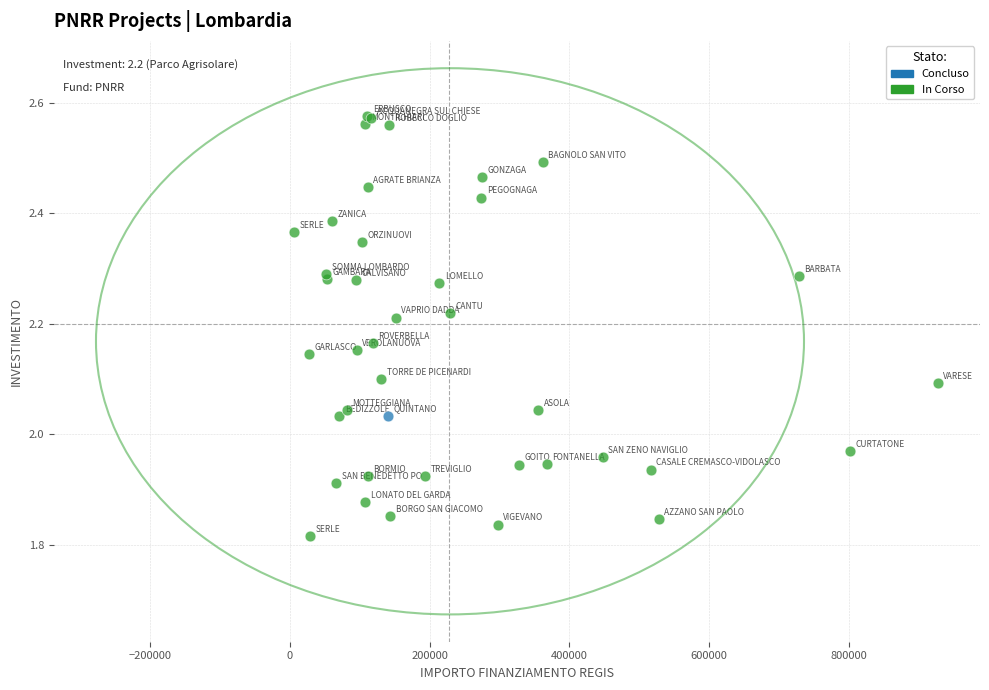

What are all the series names shown in the legend?

Concluso, In Corso